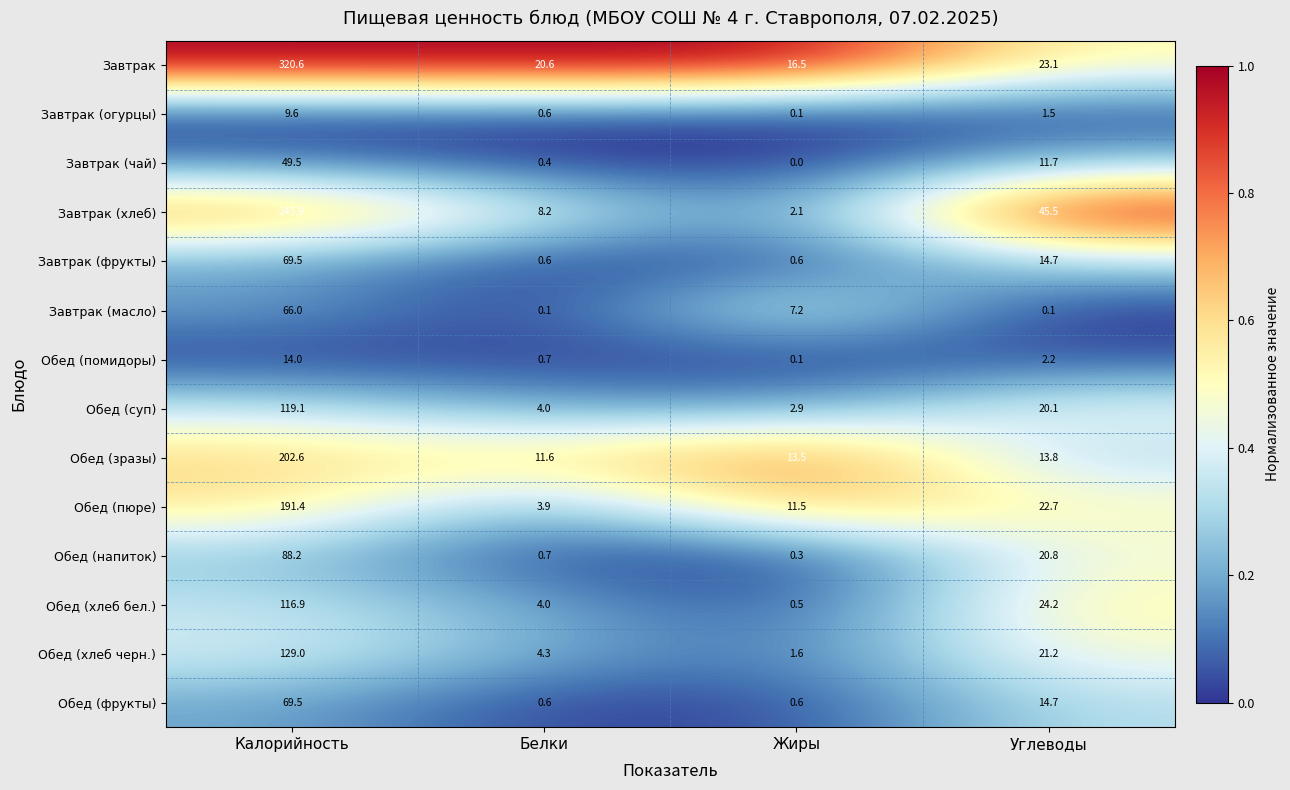

Is the value of Обед (фрукты) at Жиры greater than the value of Обед (хлеб черн.) at Калорийность?

No